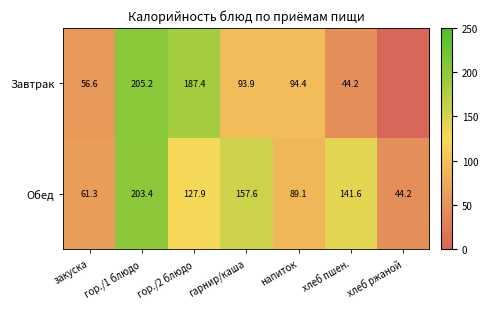

Where is Обед nearest to the value 123?

гор./2 блюдо